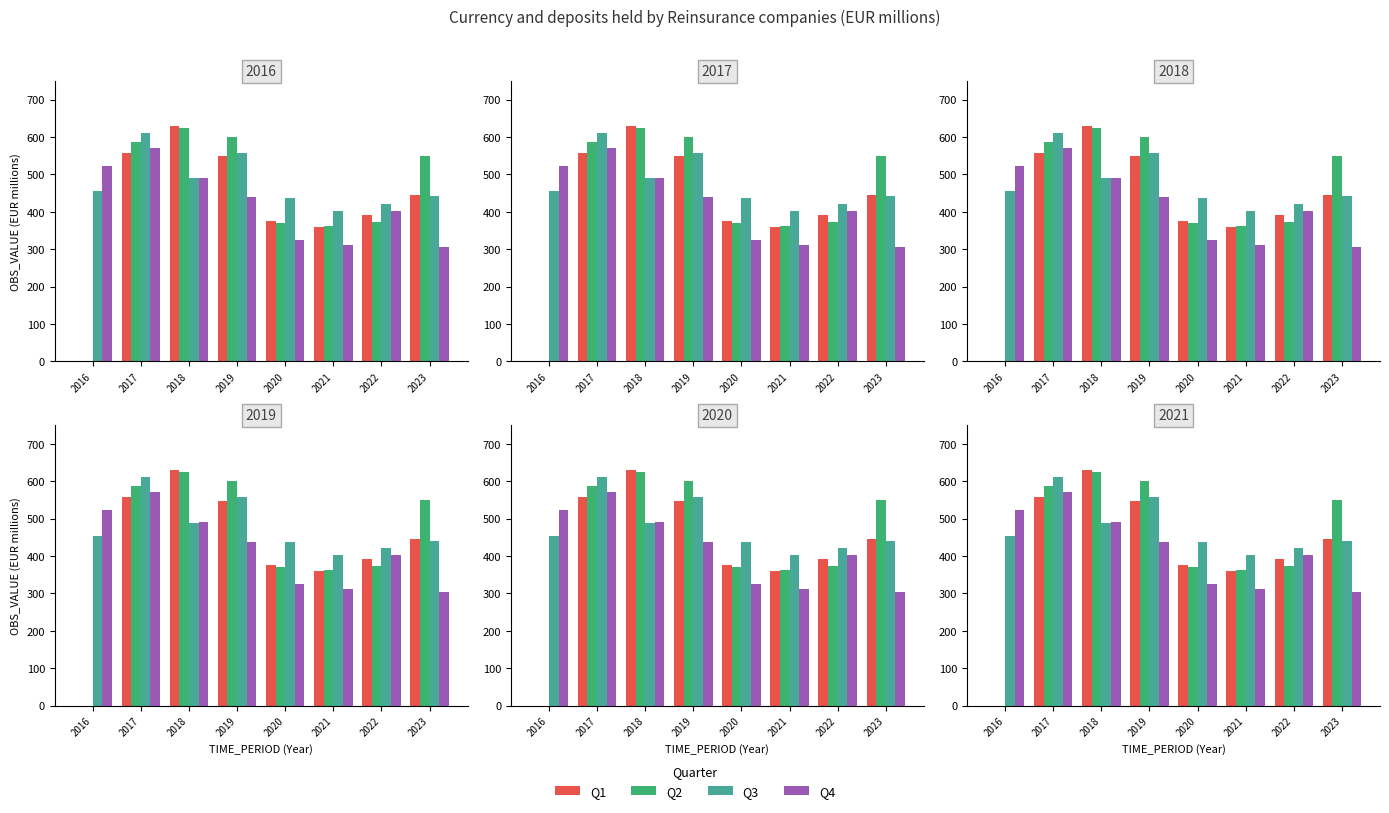

The value of Q1 at 2020 is 376.3. True or false?

True